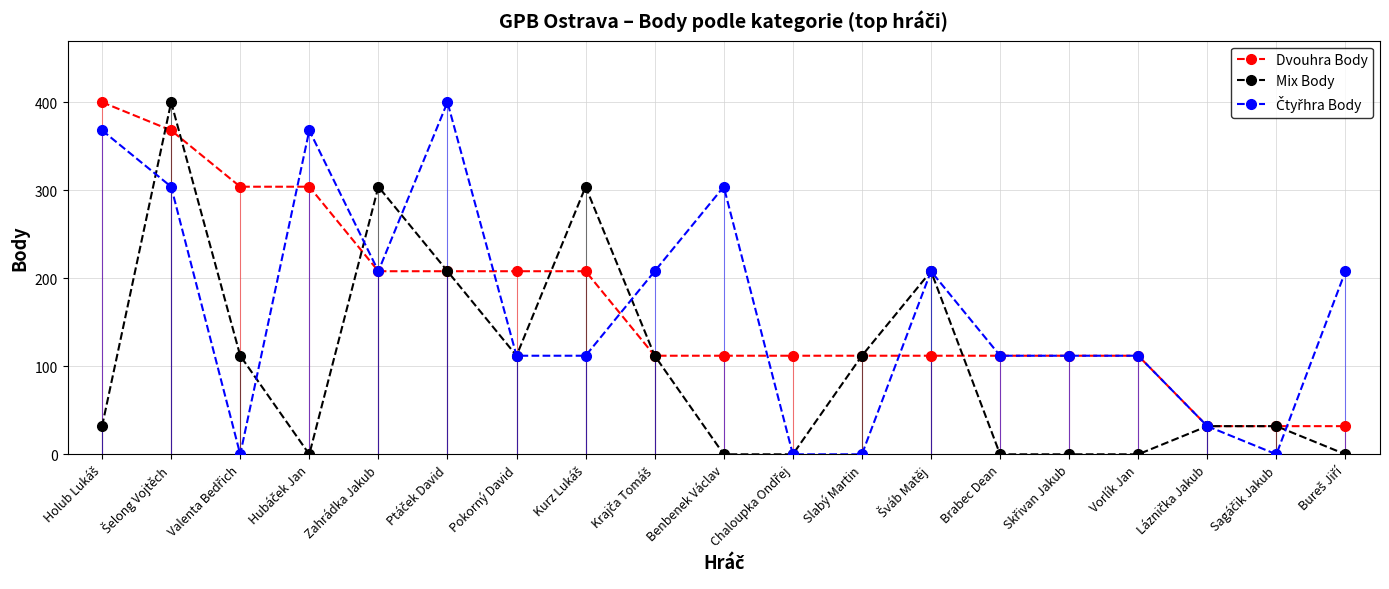

Where do Dvouhra Body and Čtyřhra Body first cross each other?

Valenta Bedřich and Hubáček Jan